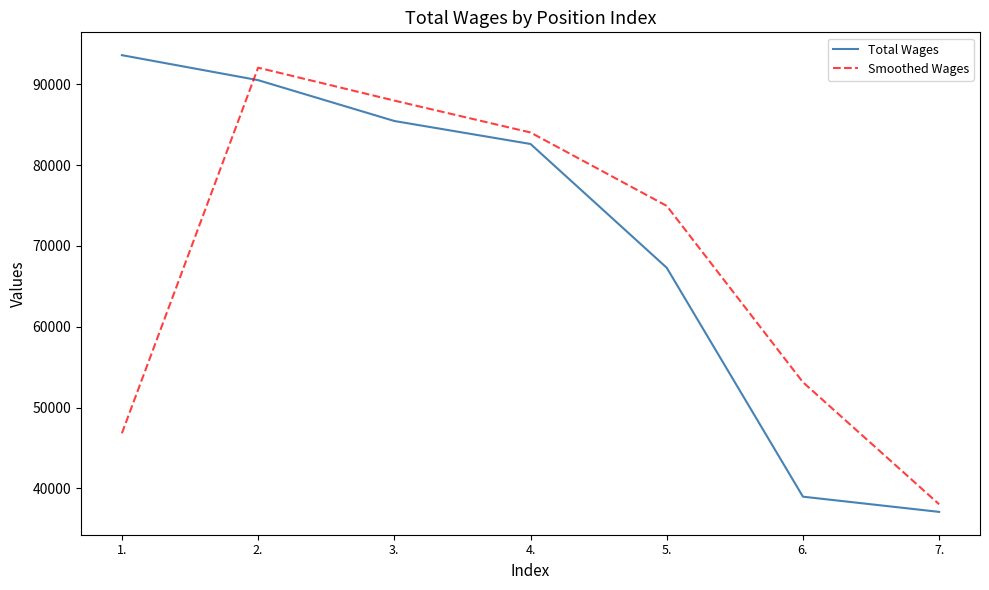

Which series has the largest total across all categories?

Total Wages